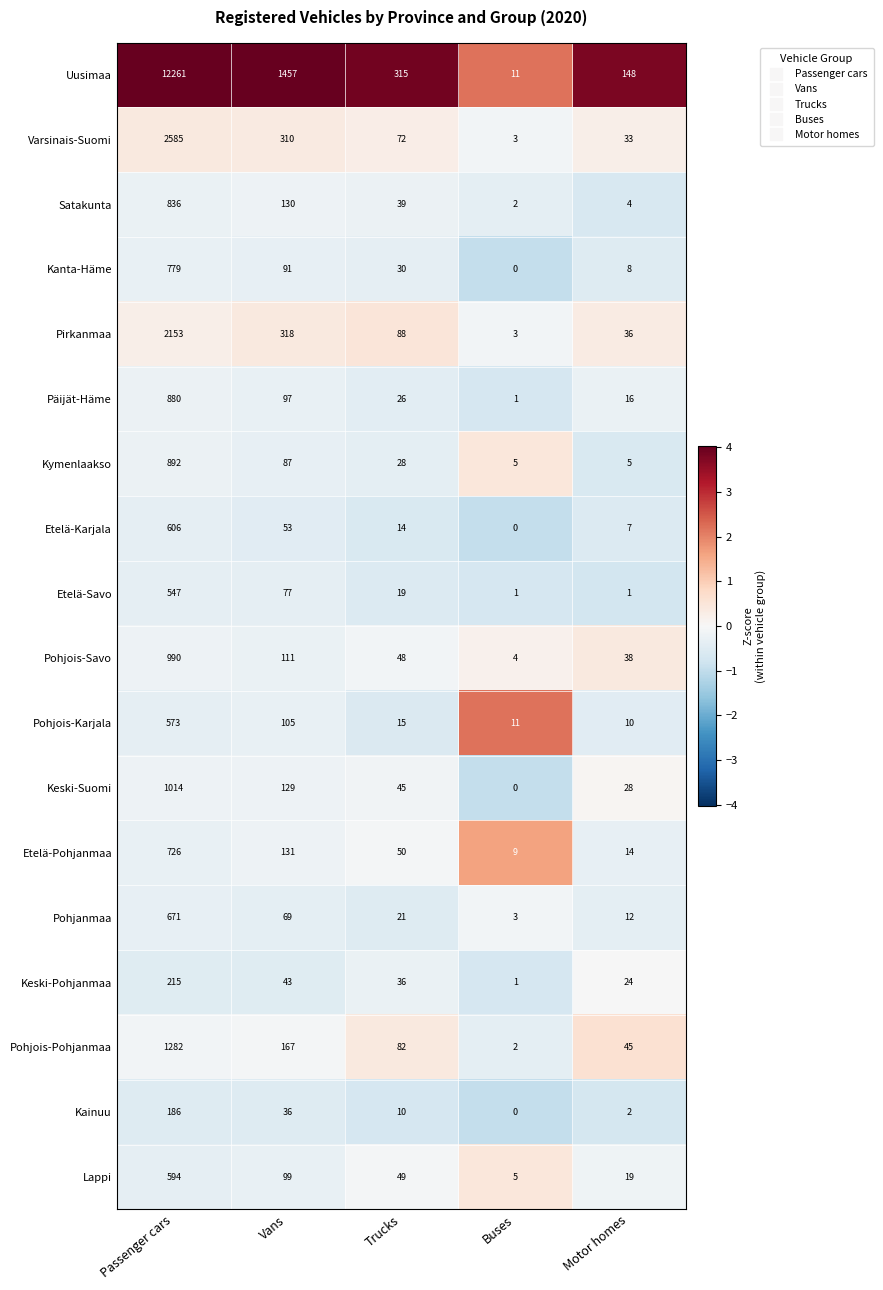

The Kanta-Häme series shows 10 at Trucks. True or false?

False